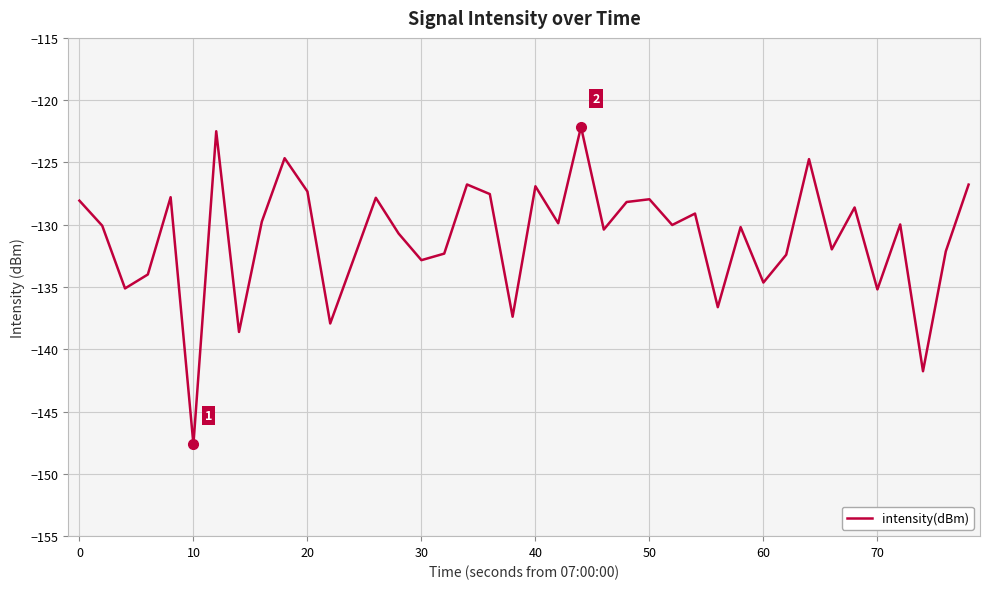

What is the greatest value displayed?

-122.1